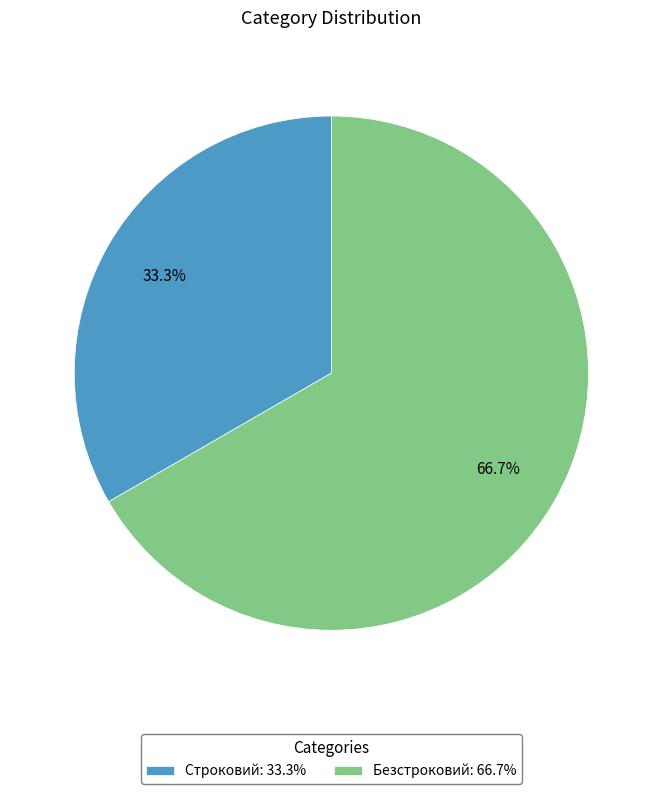

To the nearest percent, what portion does Безстроковий represent?

67%